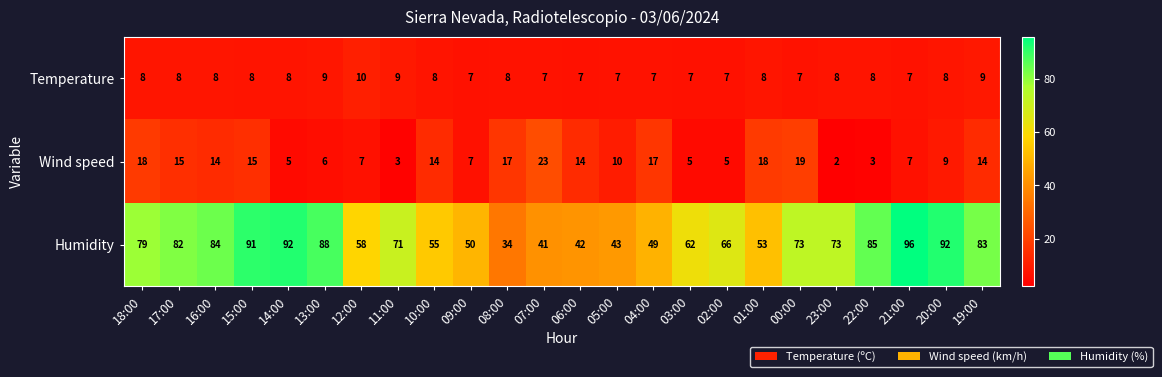

What is the smallest value displayed?

2